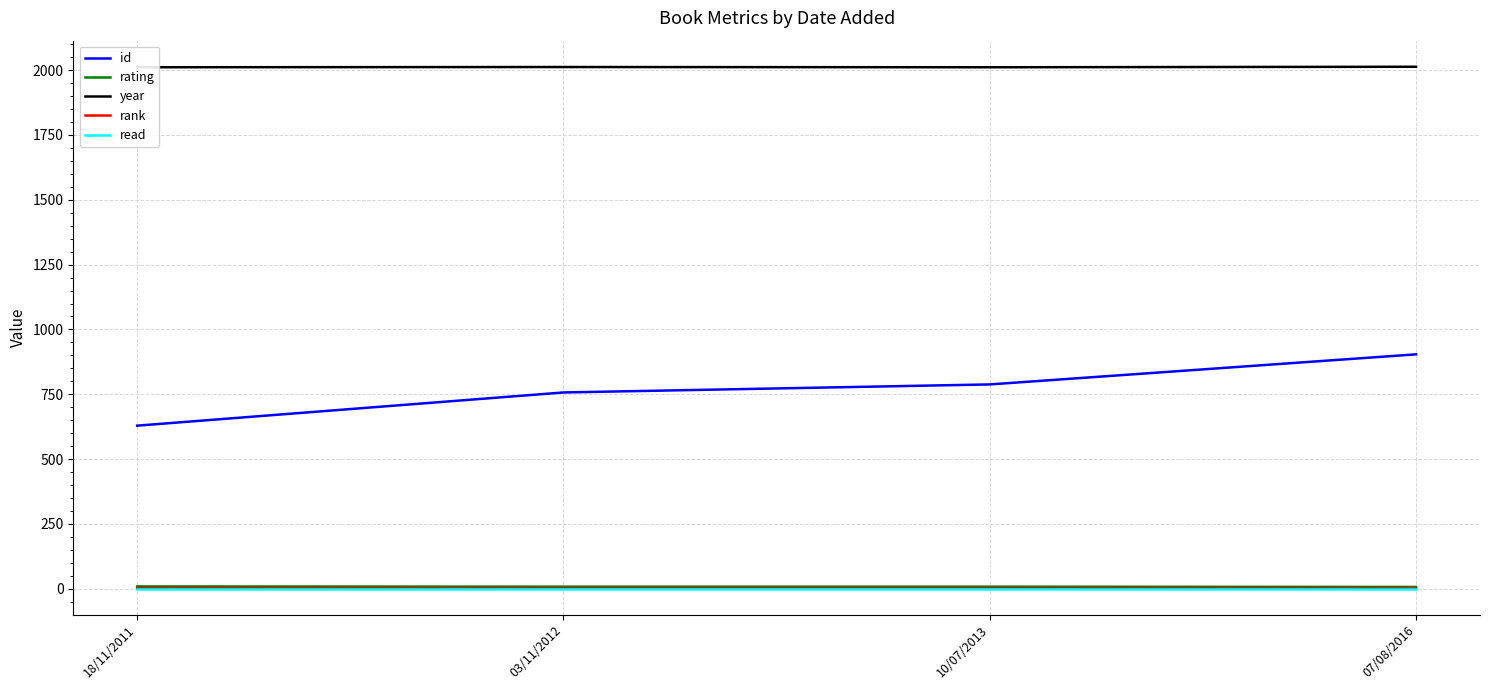

Where is read nearest to the value 1?

18/11/2011